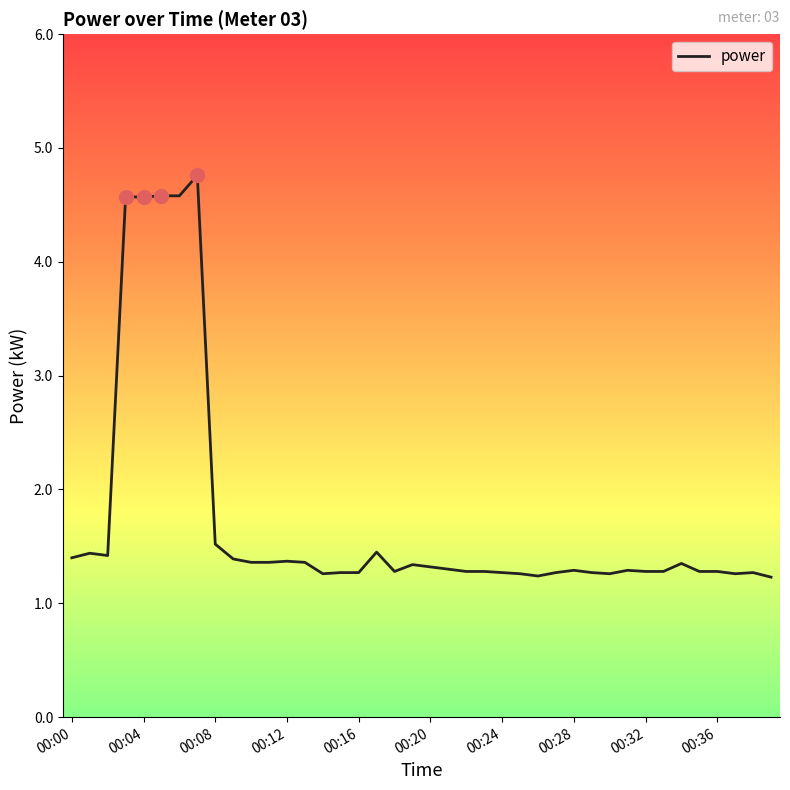

What is the maximum value shown in the chart?

4.8